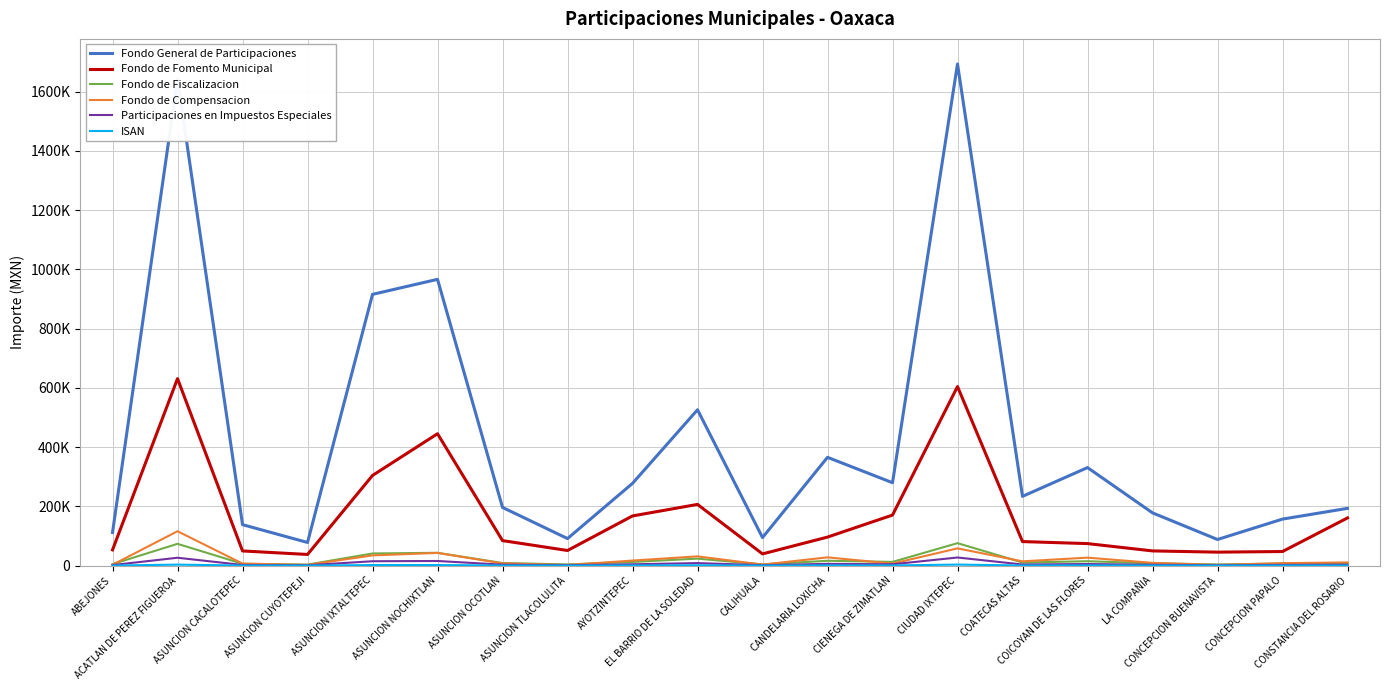

Where is the first local maximum for Fondo de Fomento Municipal?

ACATLAN DE PEREZ FIGUEROA